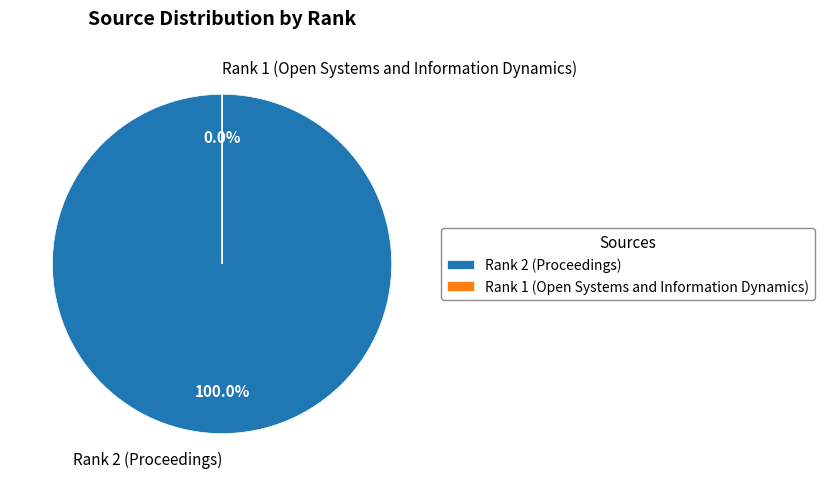

What is the largest slice in the pie chart?

Rank 2 (Proceedings)